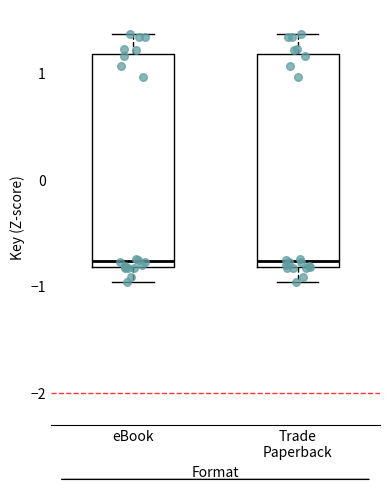

Reading left to right, read every box against the y-axis: the position of its median line, the range the box covers, and the ends of its whiskers. The values are not printed on the chart, so give them approximately, as read against the axis.

eBook: median -0.8 (just above the box's lower edge), box -0.8 to 1.2, whiskers -1.0 to 1.4
Trade Paperback: median -0.8 (just above the box's lower edge), box -0.8 to 1.2, whiskers -1.0 to 1.4